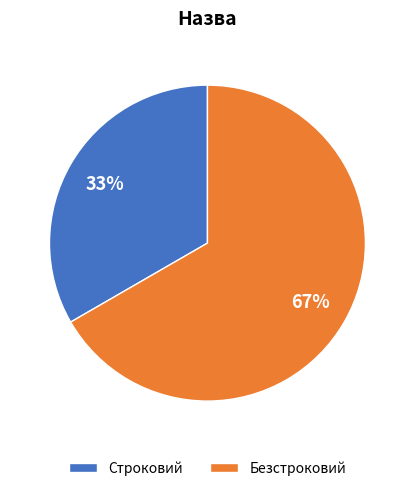

Which slice is the smallest?

Строковий